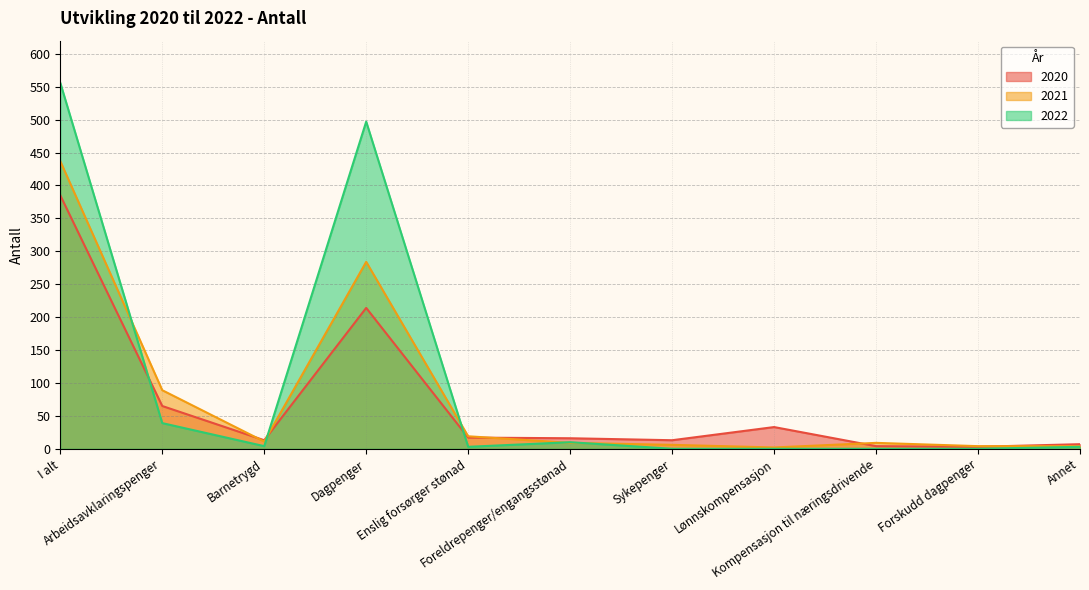

Reading left to right, extract all data points from this chart.

2020: 385	65	13	214	17	16	13	33	4	3	7
2021: 437	89	11	284	19	9	6	2	9	4	4
2022: 556	39	4	497	3	10	0	0	0	0	3